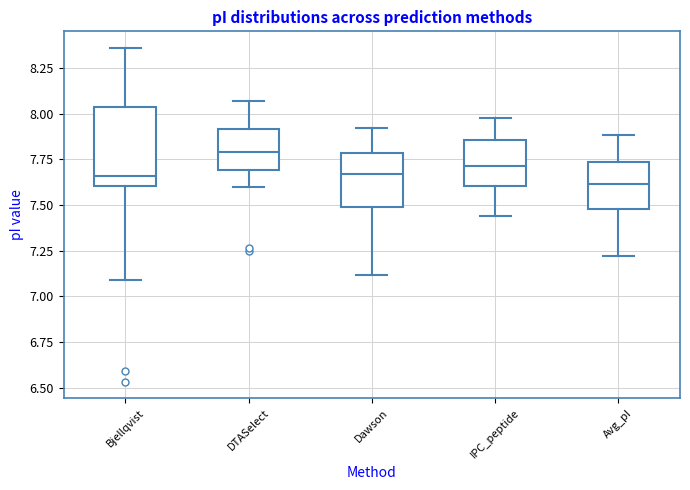

Which box is the tallest, from its lower edge to its upper edge?

Bjellqvist